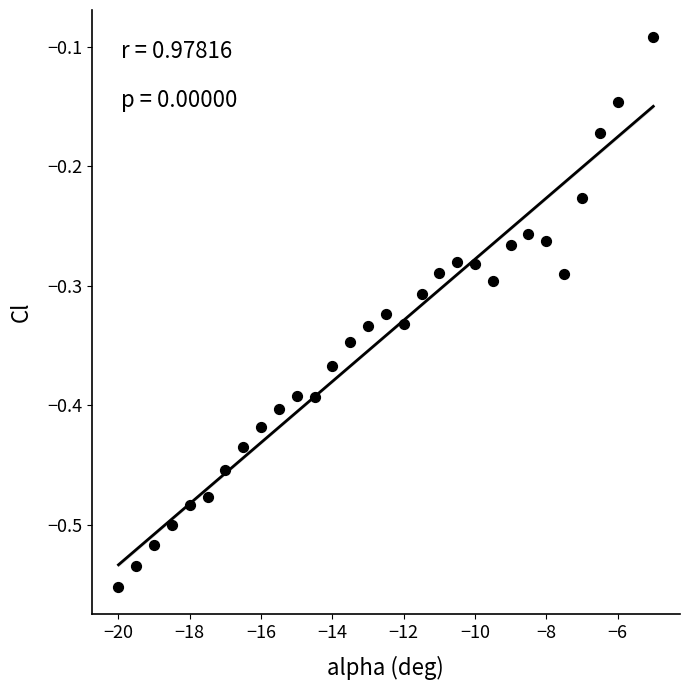

What is the range of Y values (max minus min)?

0.5